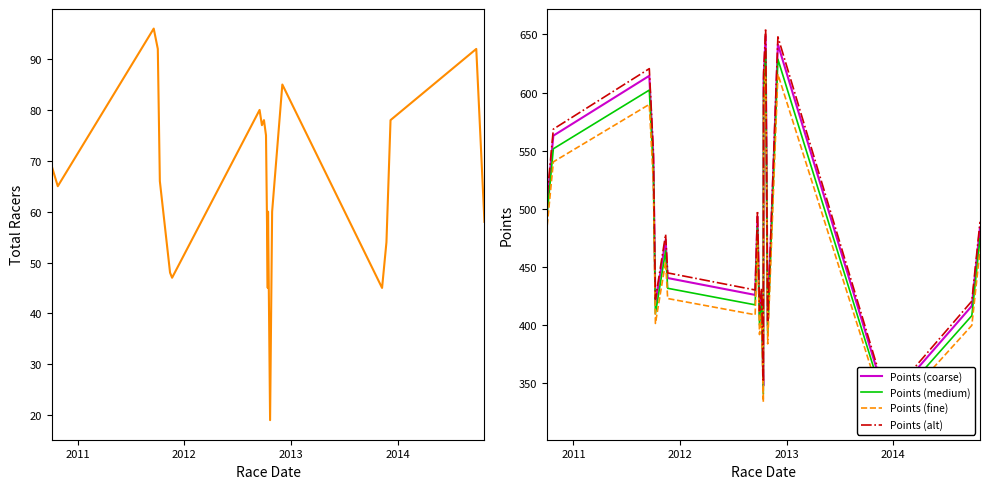

Reading left to right, list all the values displayed in this chart.

Total Racers: 69.0	65.0	96.0	92.0	66.0	48.0	47.0	80.0	77.0	78.0	75.0	45.0	60.0	19.0	60.0	85.0	45.0	54.0	78.0	92.0	58.0
Points (coarse): 506.2	563.0	614.5	544.2	418.3	473.5	440.6	426.1	493.5	408.4	427.4	348.0	611.5	648.6	400.1	641.6	359.8	331.8	331.9	416.7	484.2
Points (medium): 496.1	551.8	602.2	533.3	410.0	464.0	431.8	417.6	483.6	400.2	418.9	341.1	599.3	635.6	392.1	628.7	352.6	325.1	325.3	408.3	474.5
Points (fine): 486.0	540.5	589.9	522.4	401.6	454.6	423.0	409.1	473.7	392.1	410.3	334.1	587.0	622.7	384.1	615.9	345.4	318.5	318.7	400.0	464.8
Points (alt): 511.3	568.7	620.6	549.6	422.5	478.3	445.1	430.4	498.4	412.5	431.7	351.5	617.6	655.1	404.1	648.0	363.4	335.1	335.3	420.8	489.0